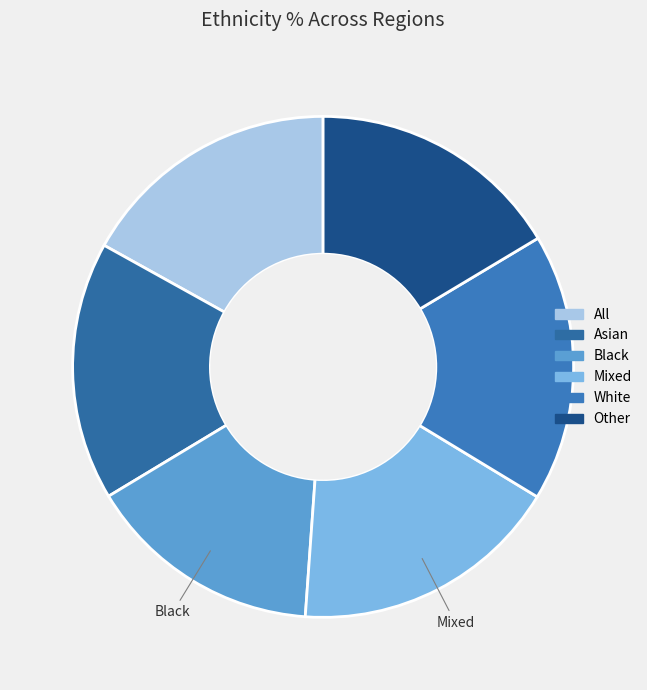

Rank the categories by value from highest to lowest.

Mixed, White, All, Asian, Other, Black